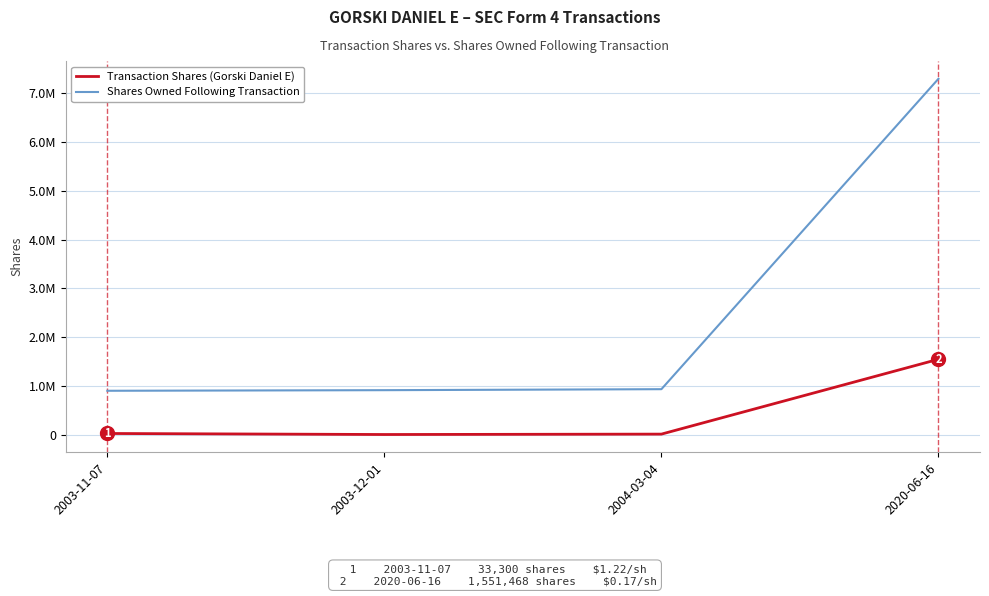

True or false: Transaction Shares (Gorski Daniel E) and Shares Owned Following Transaction intersect in this chart.

False